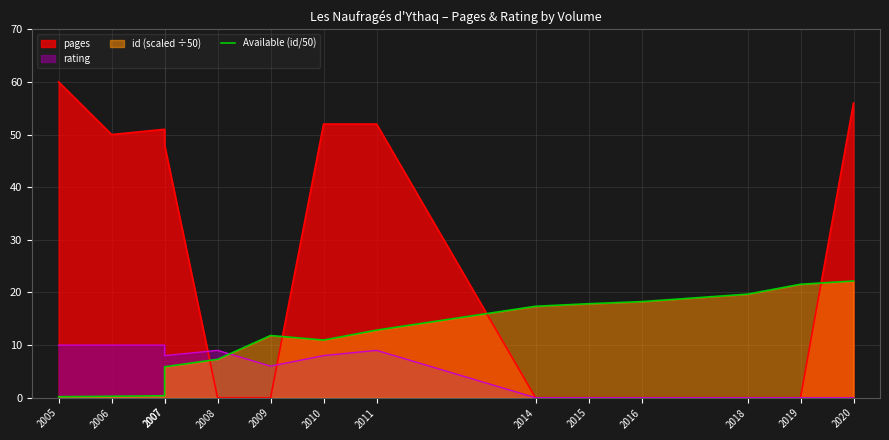

Which has a higher value, 2015 or 2016?

2016